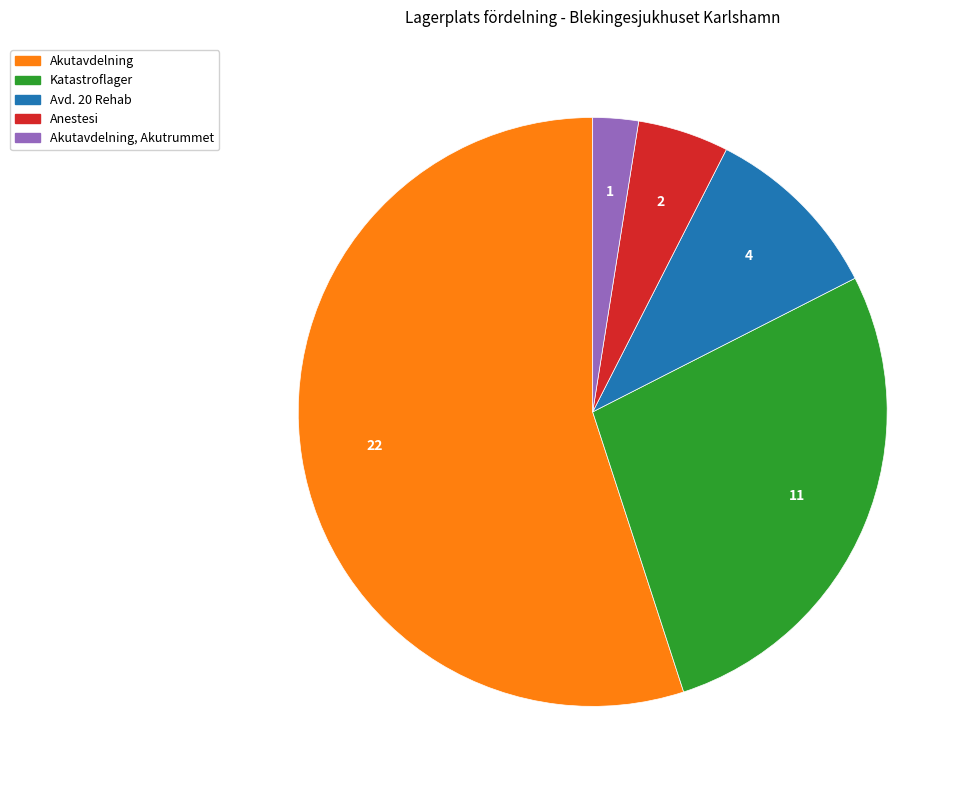

Is there any slice that represents more than half of the pie?

Yes